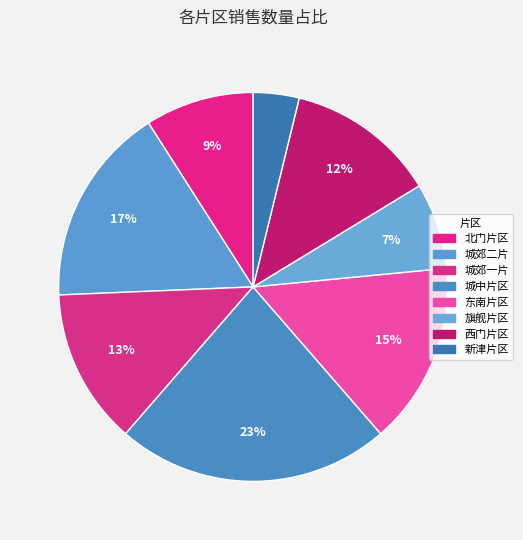

How many segments does this pie chart have?

8